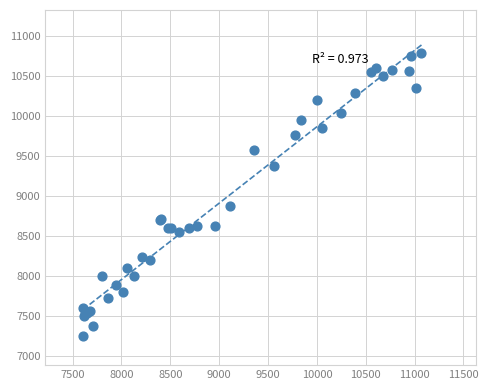

What Y value in the scatter plot is closest to 9016?

8873